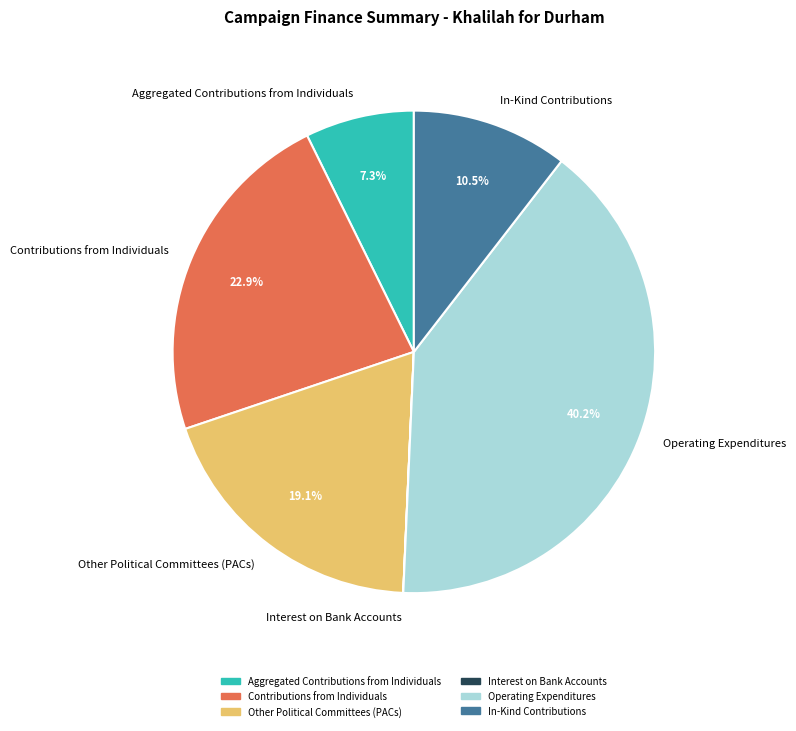

Which category has the biggest portion of the pie?

Operating Expenditures